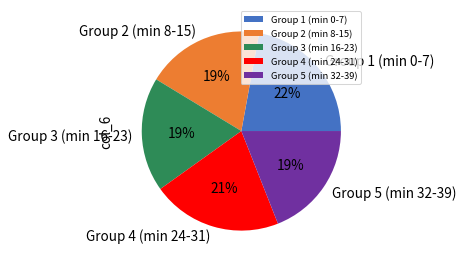

Is the sum of Group 3 (min 16-23) and Group 1 (min 0-7) greater than half?

No